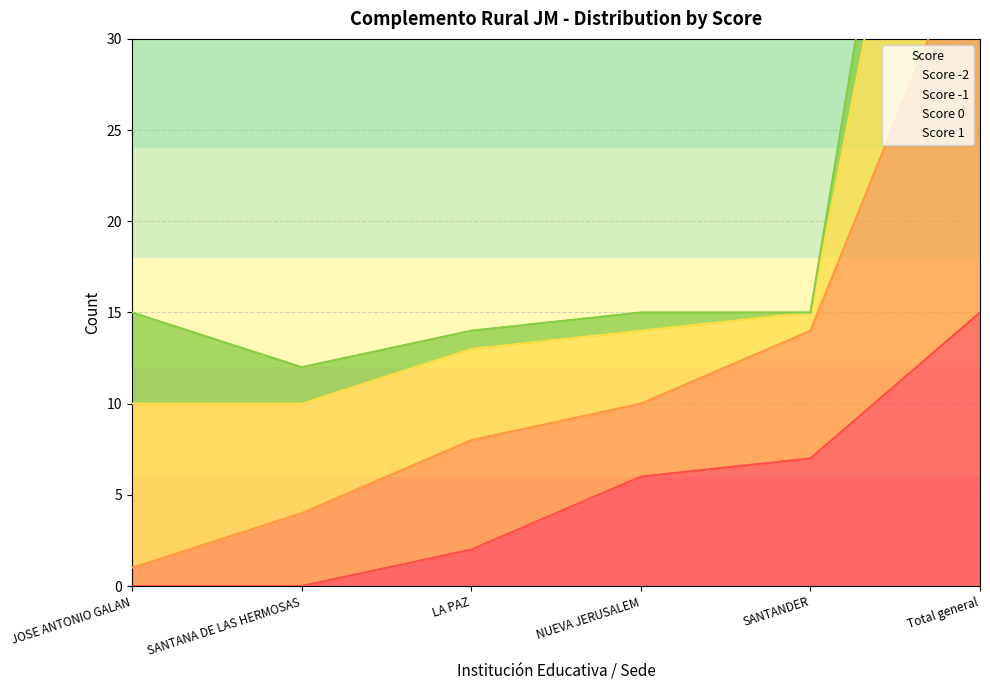

Does the chart have visible grid lines?

Yes